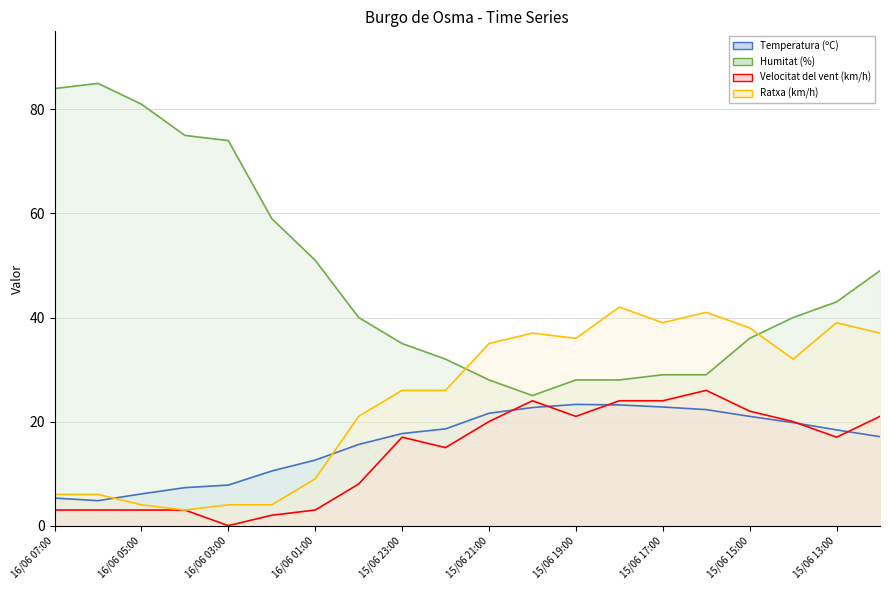

List the labels in order of Velocitat del vent (km/h) value, largest first.

15/06 16:00, 15/06 20:00, 15/06 18:00, 15/06 17:00, 15/06 15:00, 15/06 19:00, 15/06 12:00, 15/06 21:00, 15/06 14:00, 15/06 23:00, 15/06 13:00, 15/06 22:00, 16/06 00:00, 16/06 07:00, 16/06 06:00, 16/06 05:00, 16/06 04:00, 16/06 01:00, 16/06 02:00, 16/06 03:00